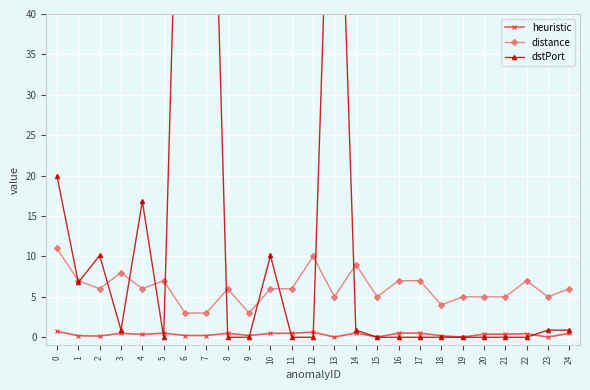

Between 15 and 5, which is larger?

5